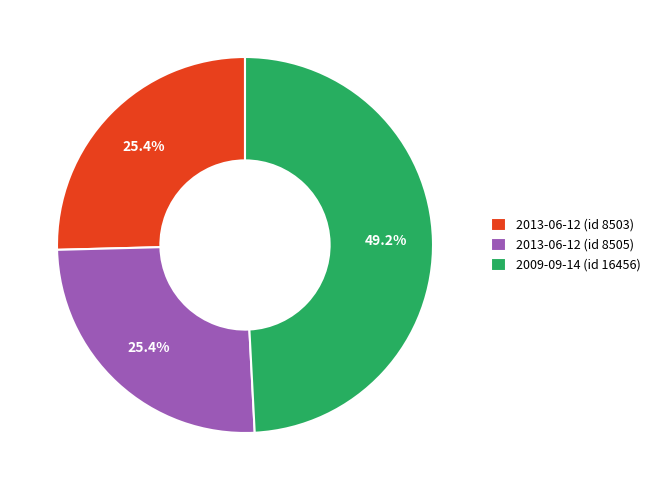

Does 2009-09-14 (id 16456) account for over 50% of the chart?

No